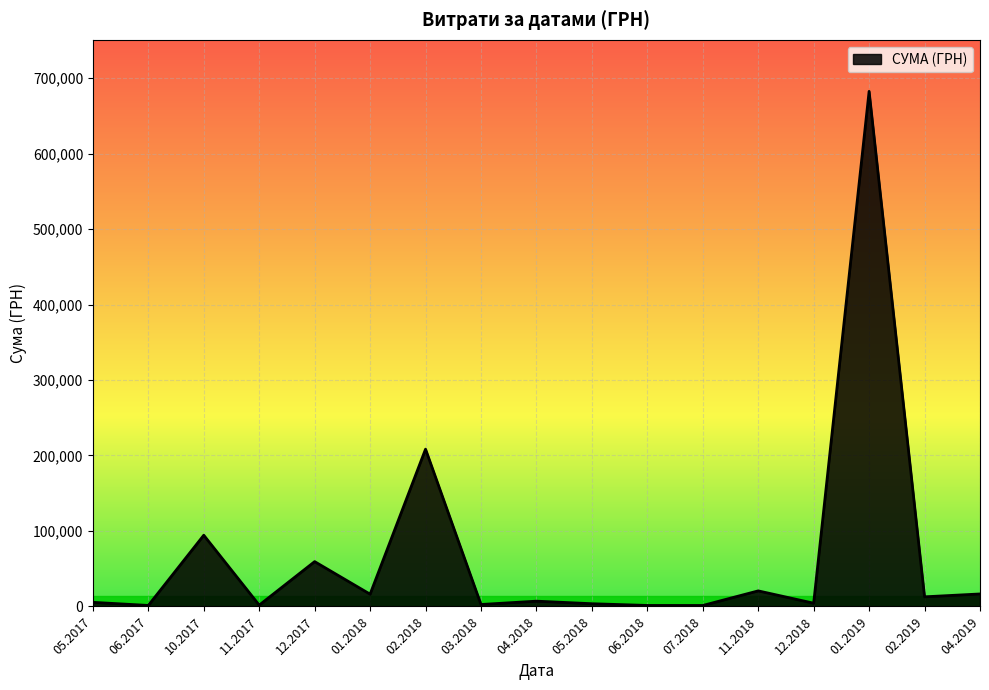

What is the maximum value shown in the chart?

682486.6